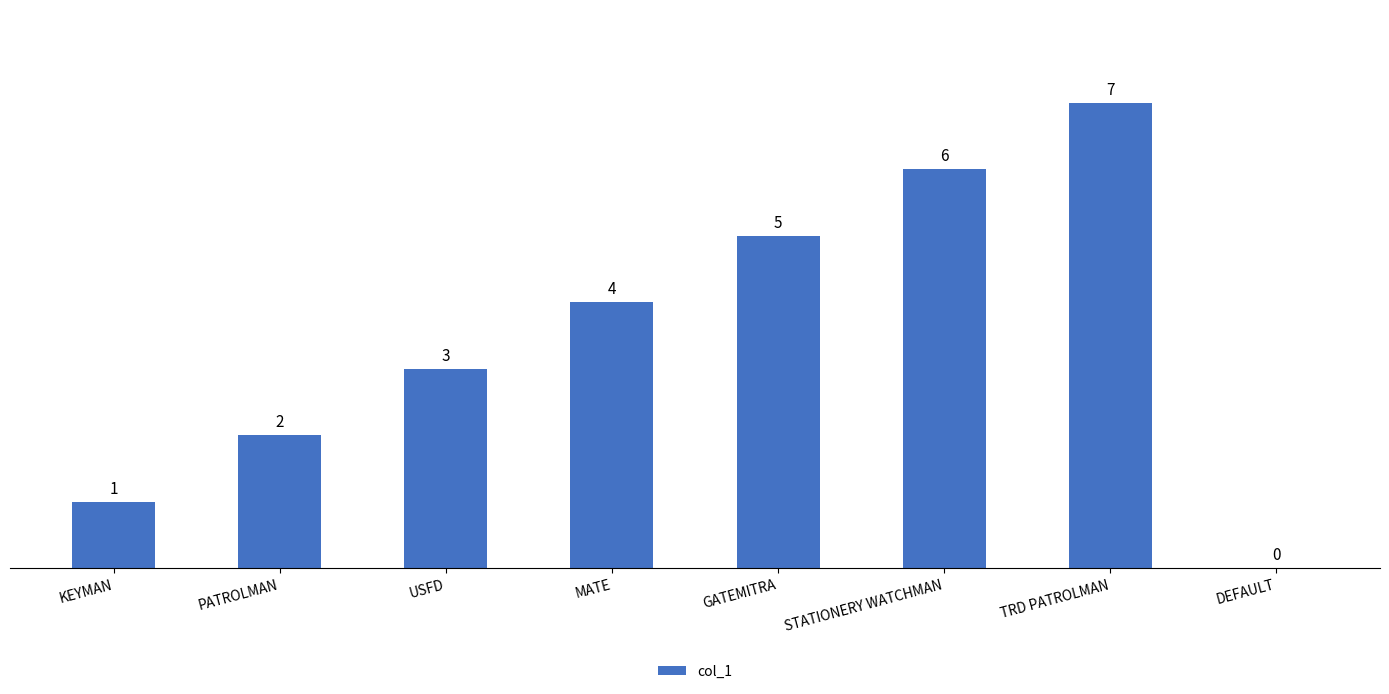

What is the sum of the values at MATE and PATROLMAN?

6